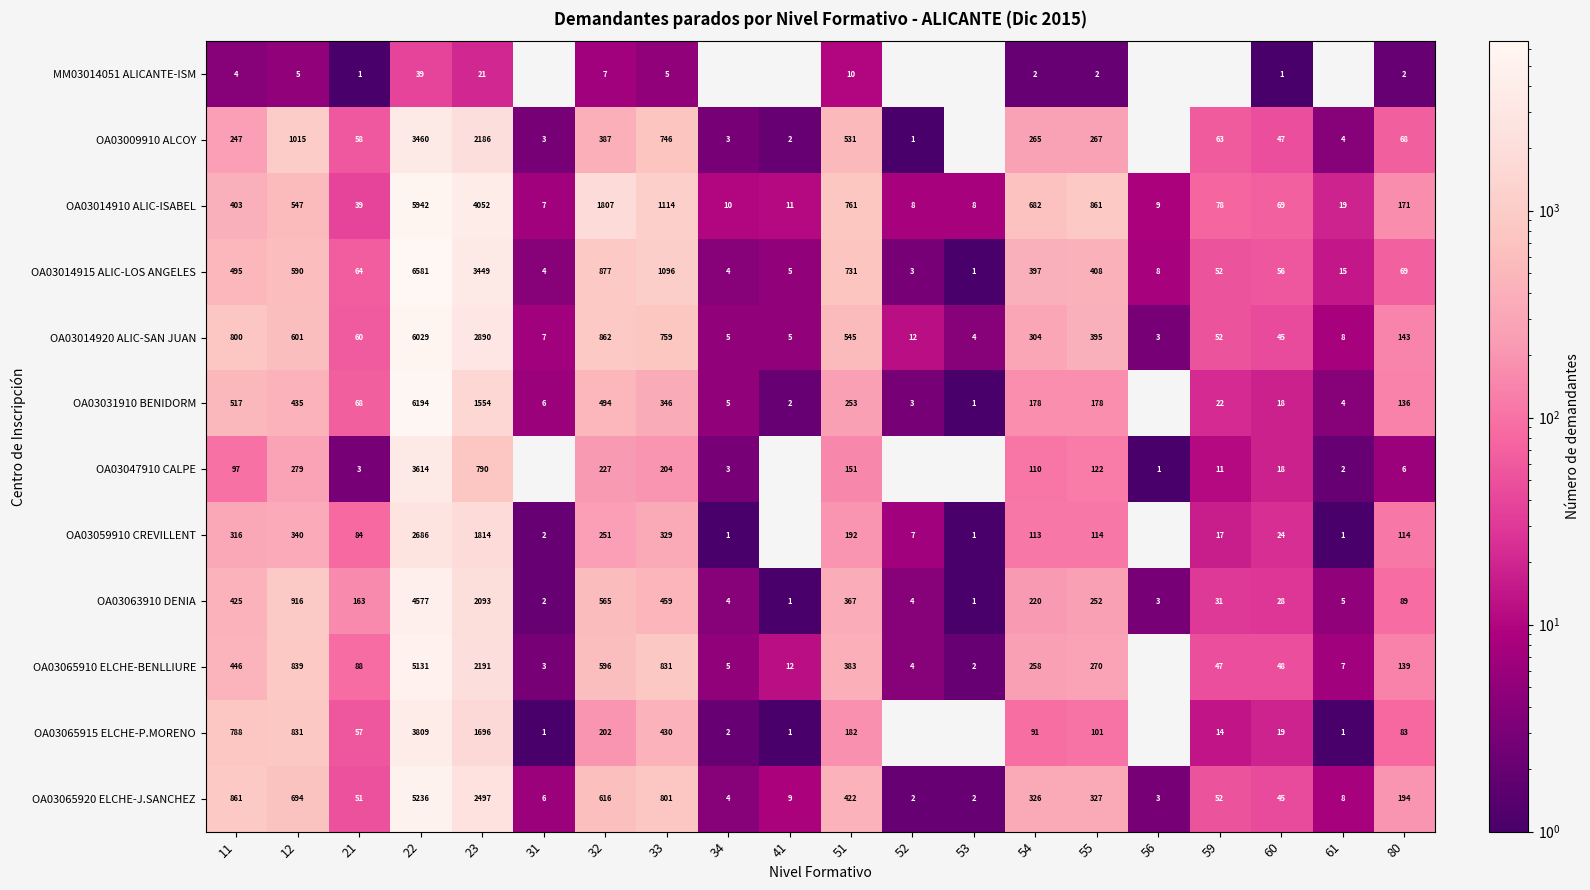

What is the difference between the highest and lowest values at 22?

6542